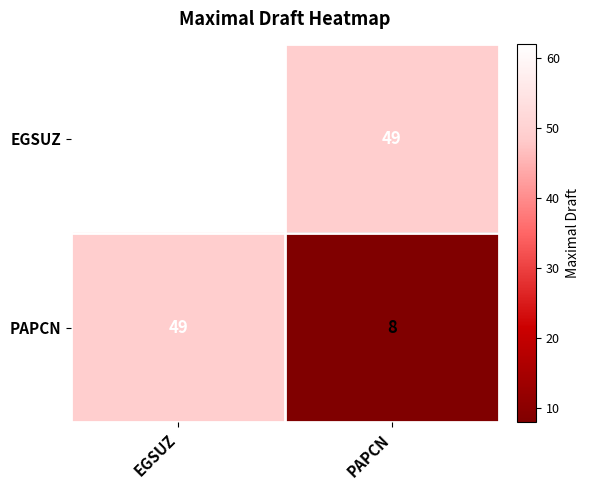

At which category does the chart reach its minimum across all series?

PAPCN